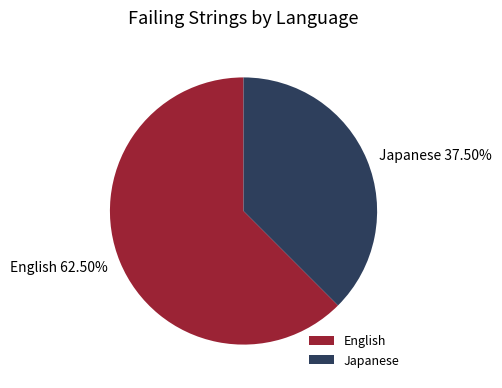

Count the number of slices in the pie.

2